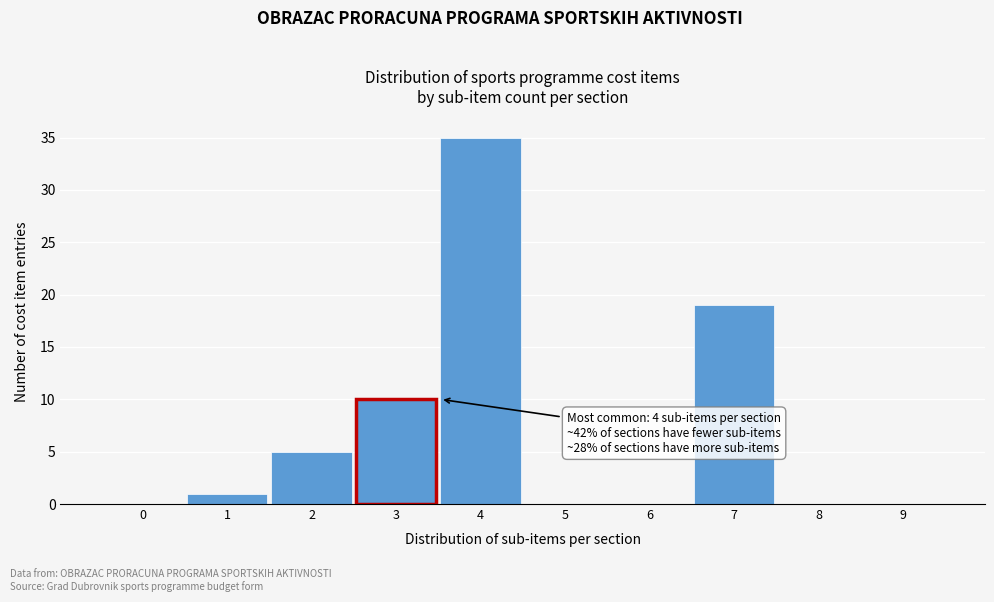

Reading left to right, extract all data points from this chart.

0=0	1=1	2=5	3=10	4=35	5=0	6=0	7=19	8=0	9=0